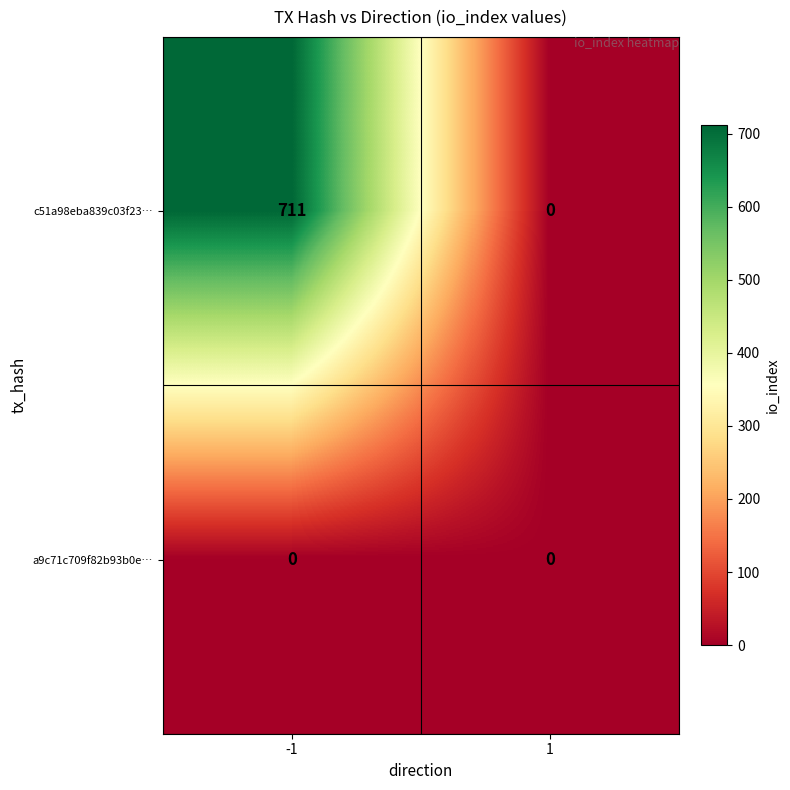

Is it true that c51a98eba839c03f23… equals 0 at 1?

True